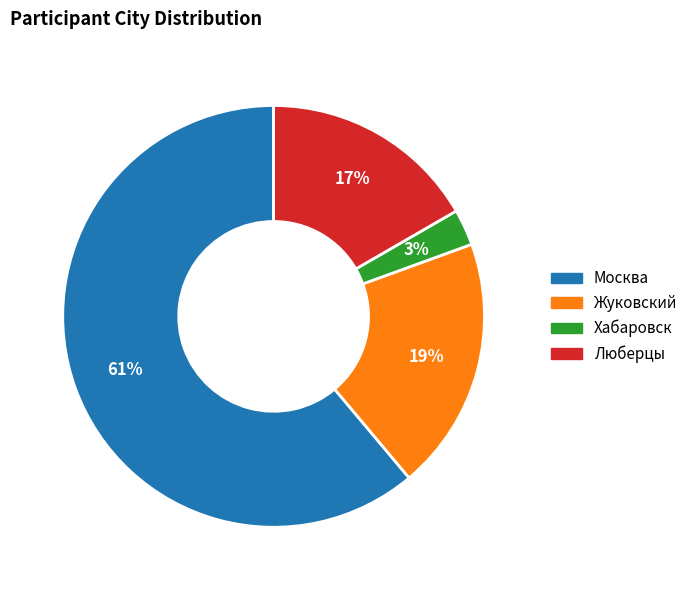

Rank the categories by value from lowest to highest.

Хабаровск, Люберцы, Жуковский, Москва